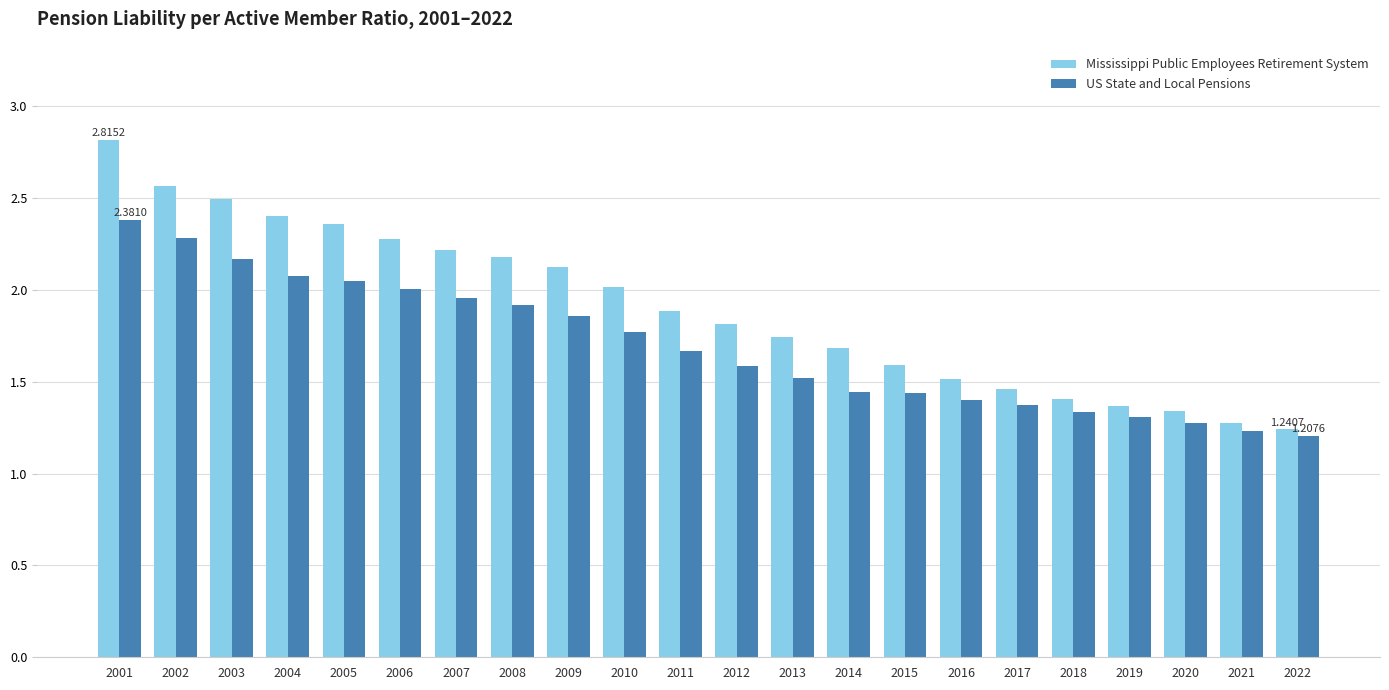

What is the difference between the second highest and minimum values in the US State and Local Pensions series?

1.1